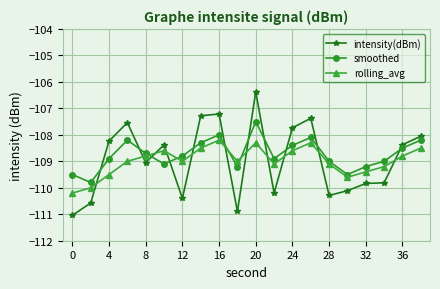

How many interior local peaks does the smoothed series have?

4